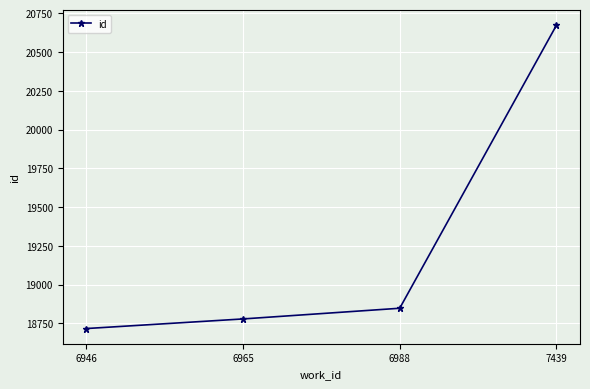

Which label corresponds to the smallest value in the chart?

6946